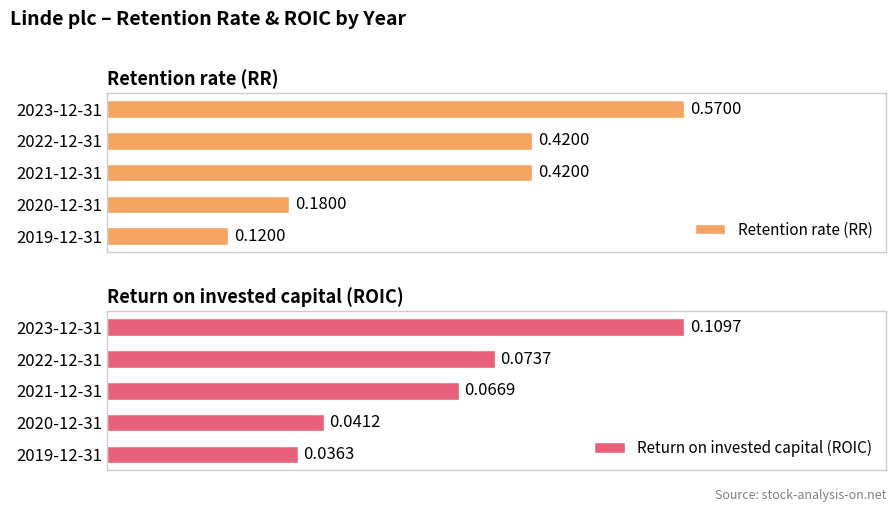

Rank the categories by Return on invested capital (ROIC) value from lowest to highest.

2019-12-31, 2020-12-31, 2021-12-31, 2022-12-31, 2023-12-31